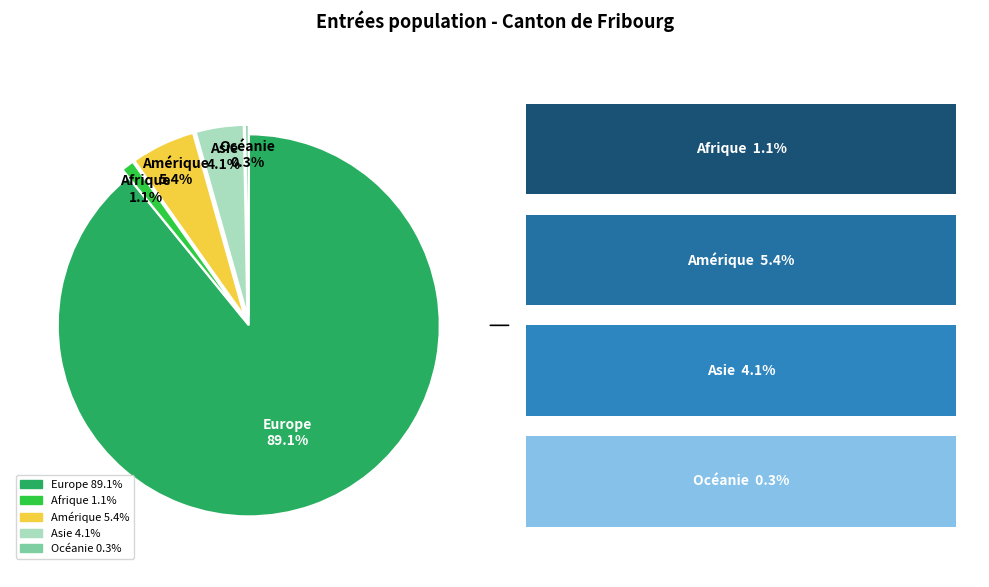

Is the sum of Océanie and Asie greater than half?

No